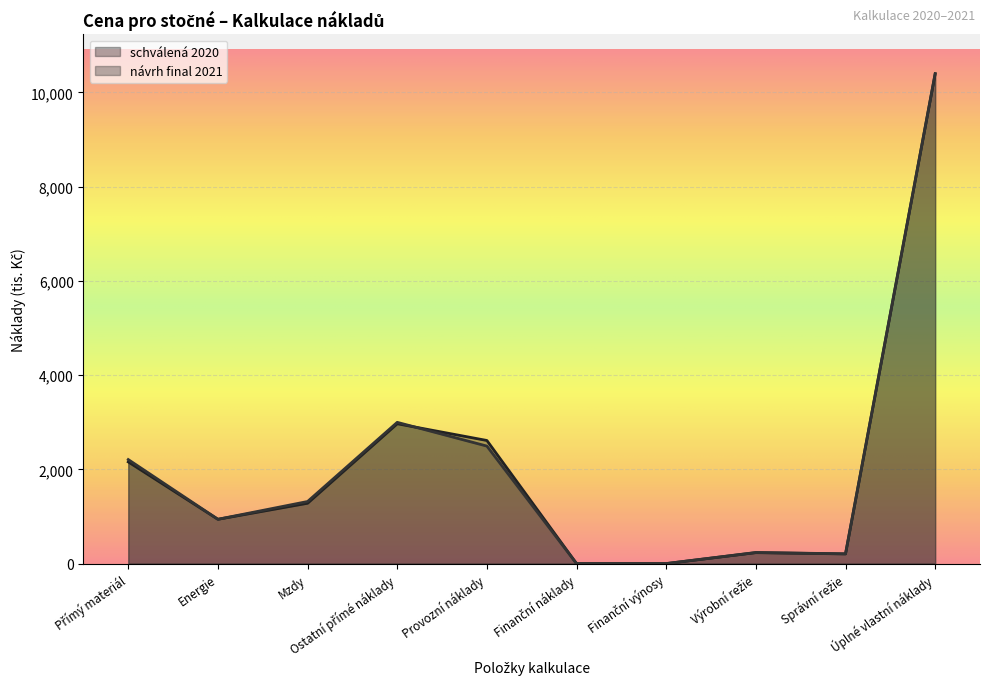

Which has a higher value, Finanční výnosy or Správní režie?

Správní režie